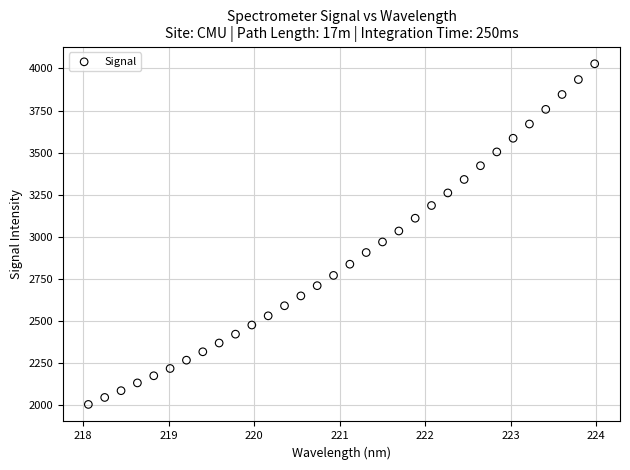

What is the range of Y values (max minus min)?

2024.2